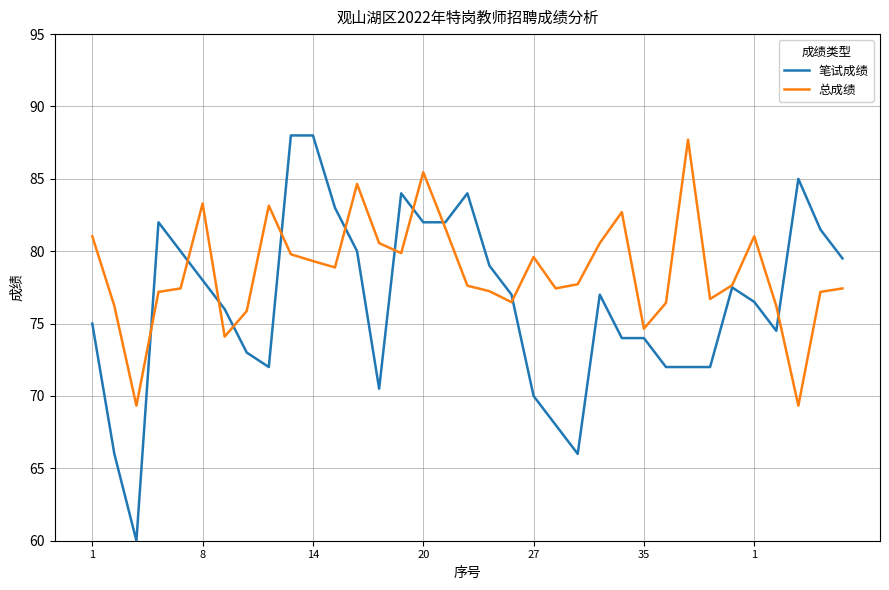

Which series has the widest spread of values?

笔试成绩